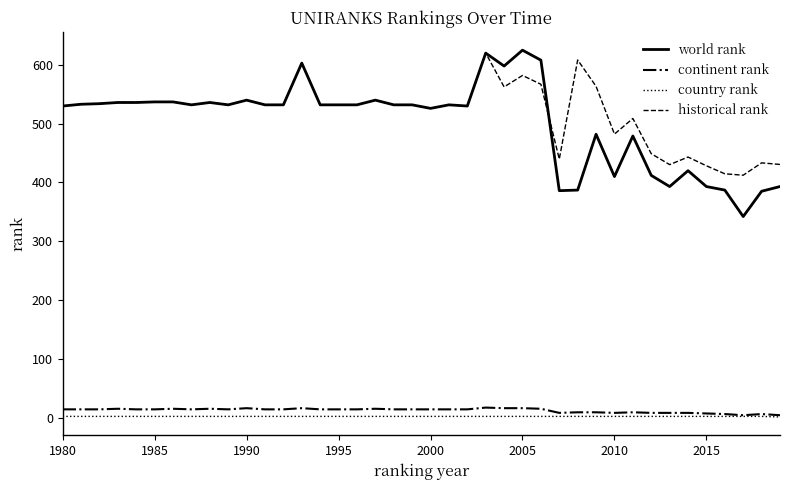

Which series has the largest range (max minus min)?

world rank